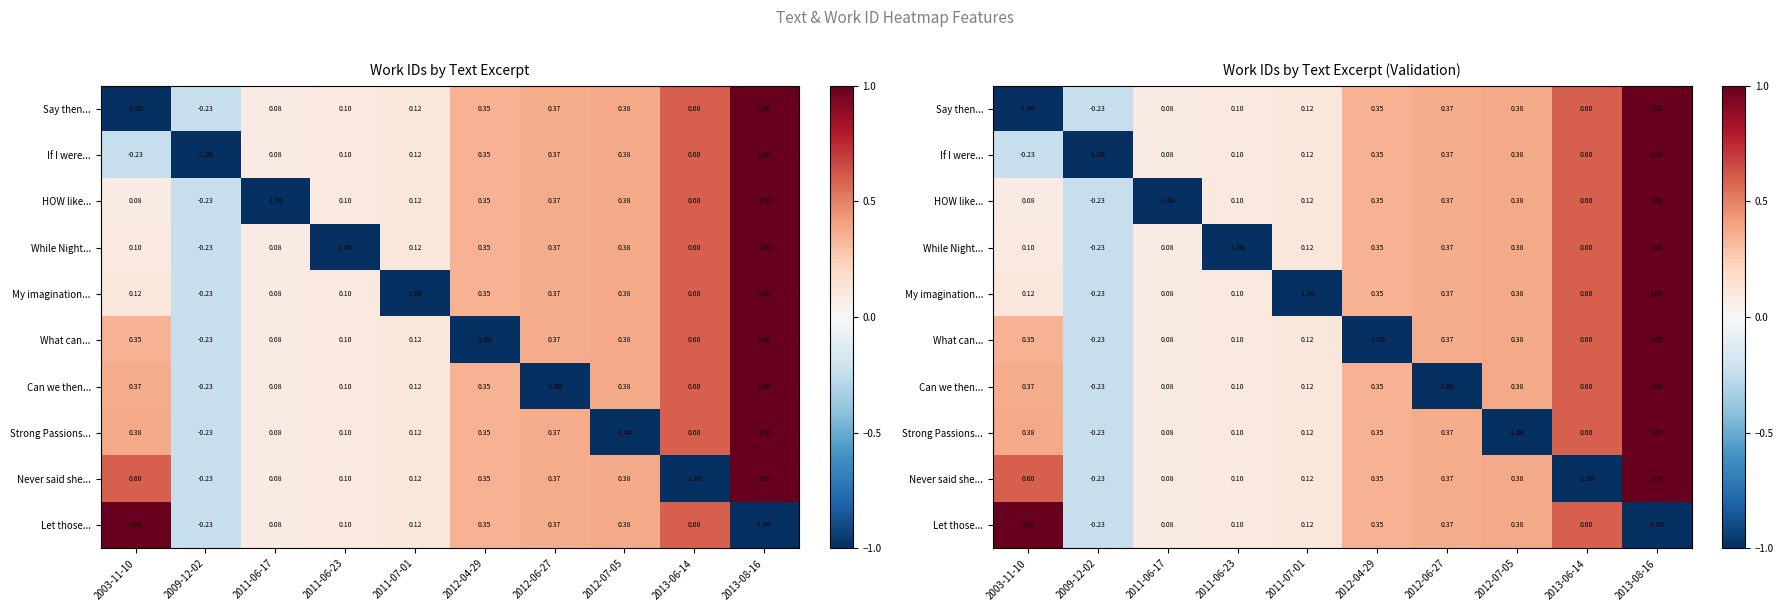

Which category has the highest value in the If I were... series?

2013-08-16